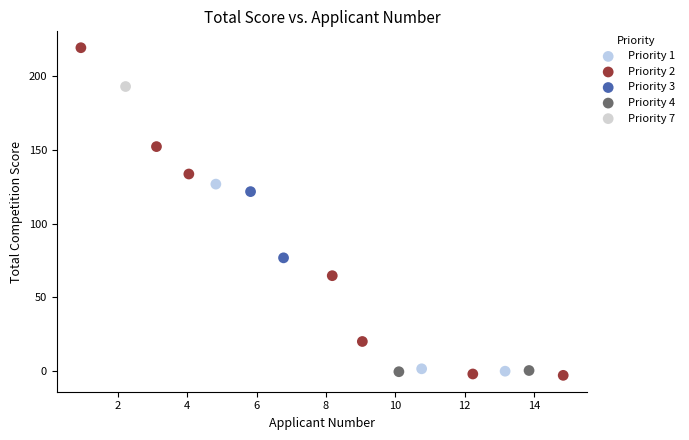

What are all the series names shown in the legend?

Priority 1, Priority 2, Priority 3, Priority 4, Priority 7